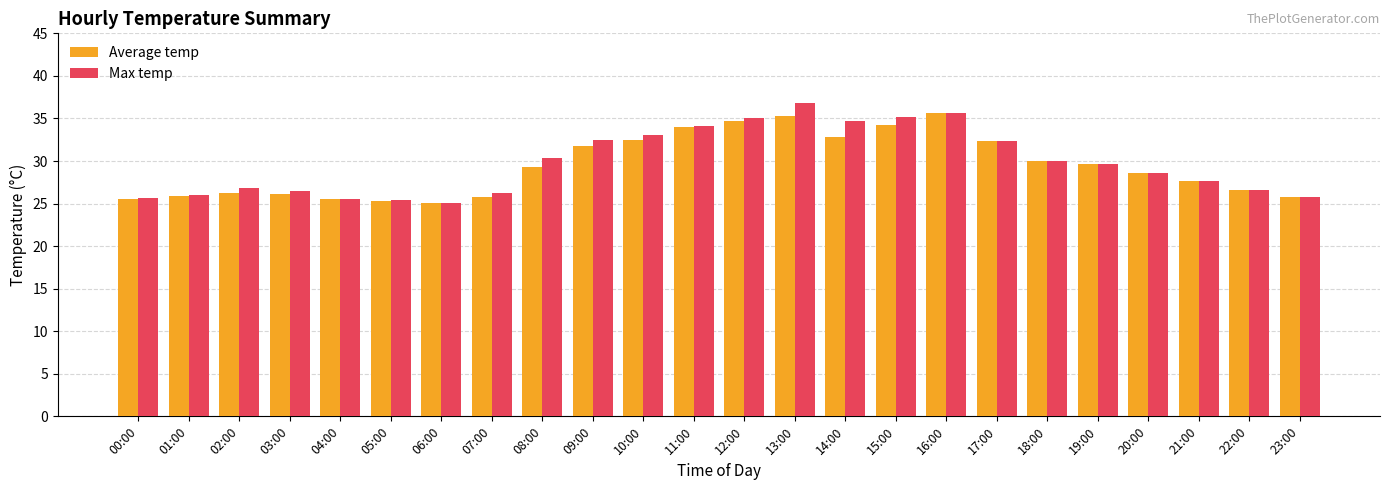

What is the difference between the maximum and minimum values in the Max temp series?

11.7